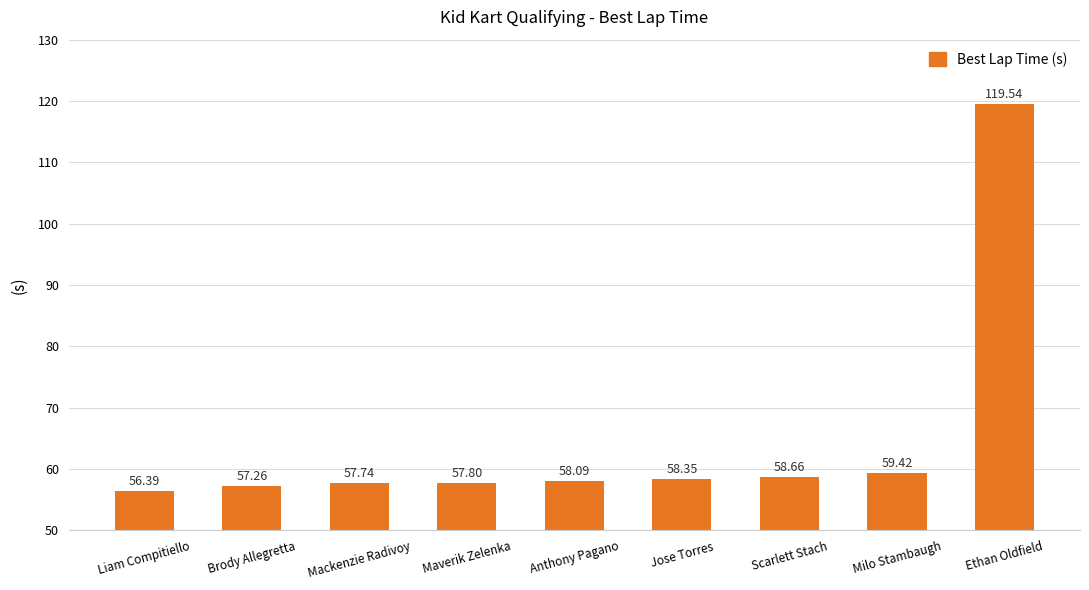

Does the chart contain stacked bars?

No